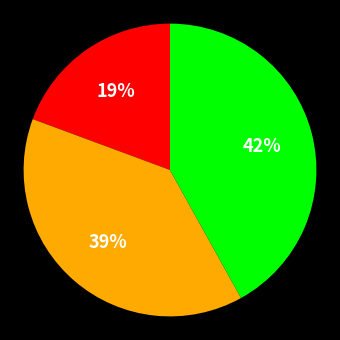

To the nearest percent, what is the average slice percentage?

33%